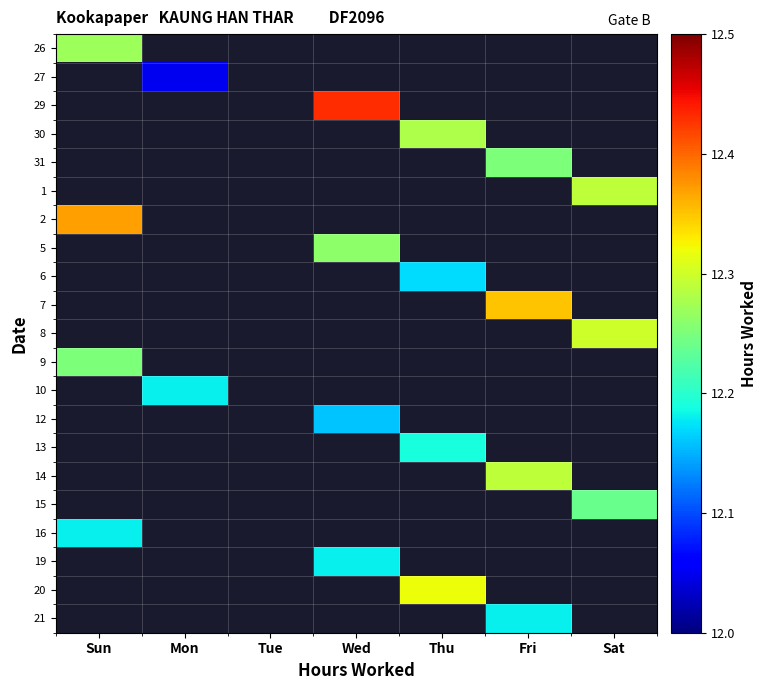

What is the maximum value shown in the chart?

12.4